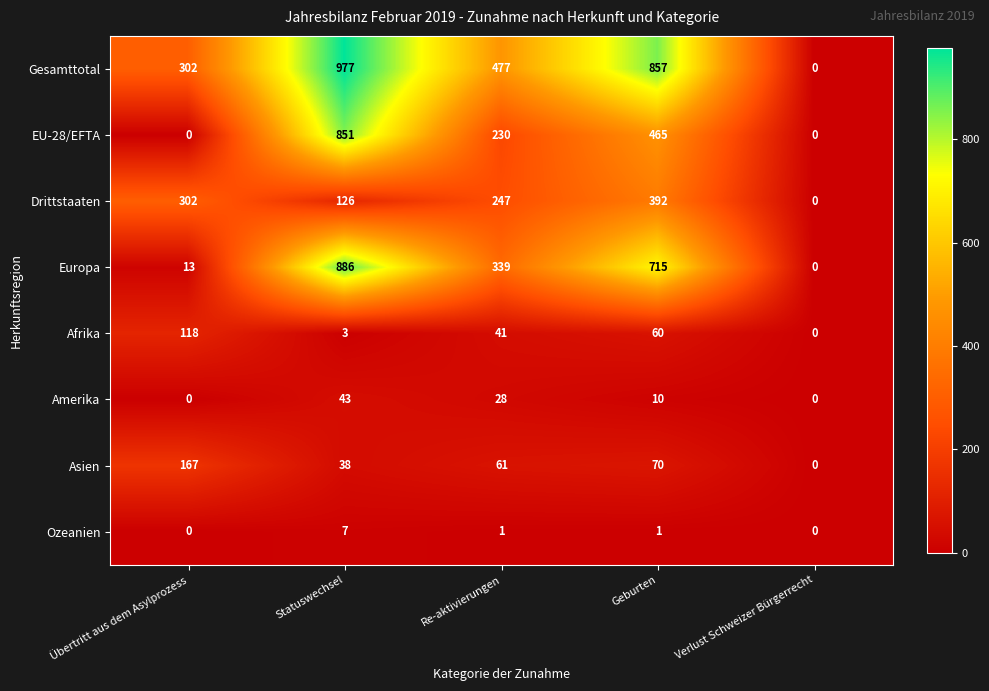

How many values in the Gesamttotal series are below 477?

2